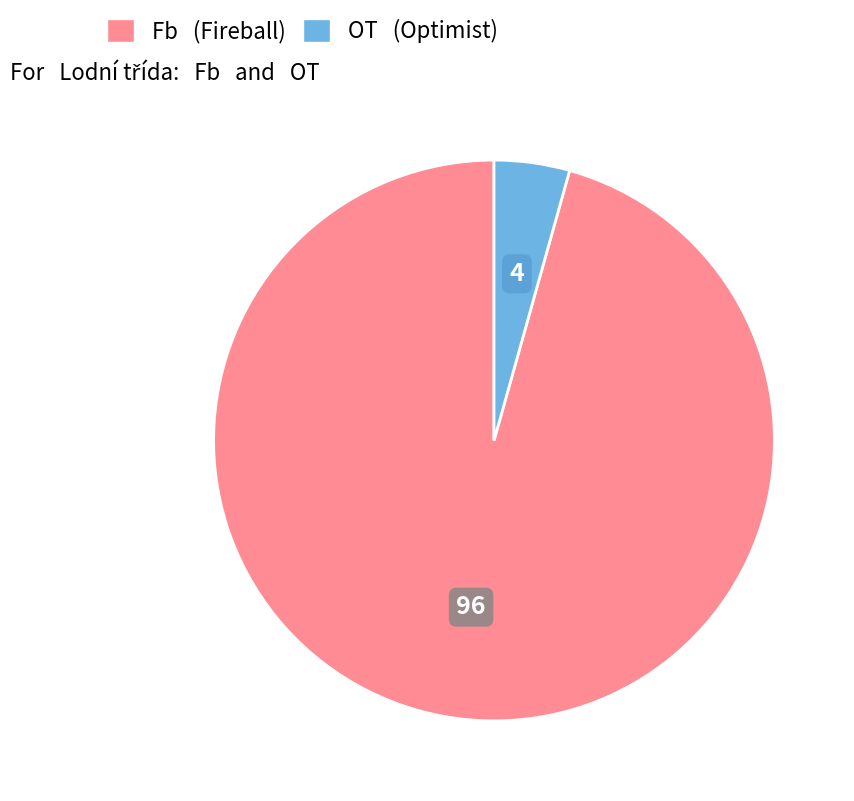

Is the sum of Fb and OT greater than half?

Yes